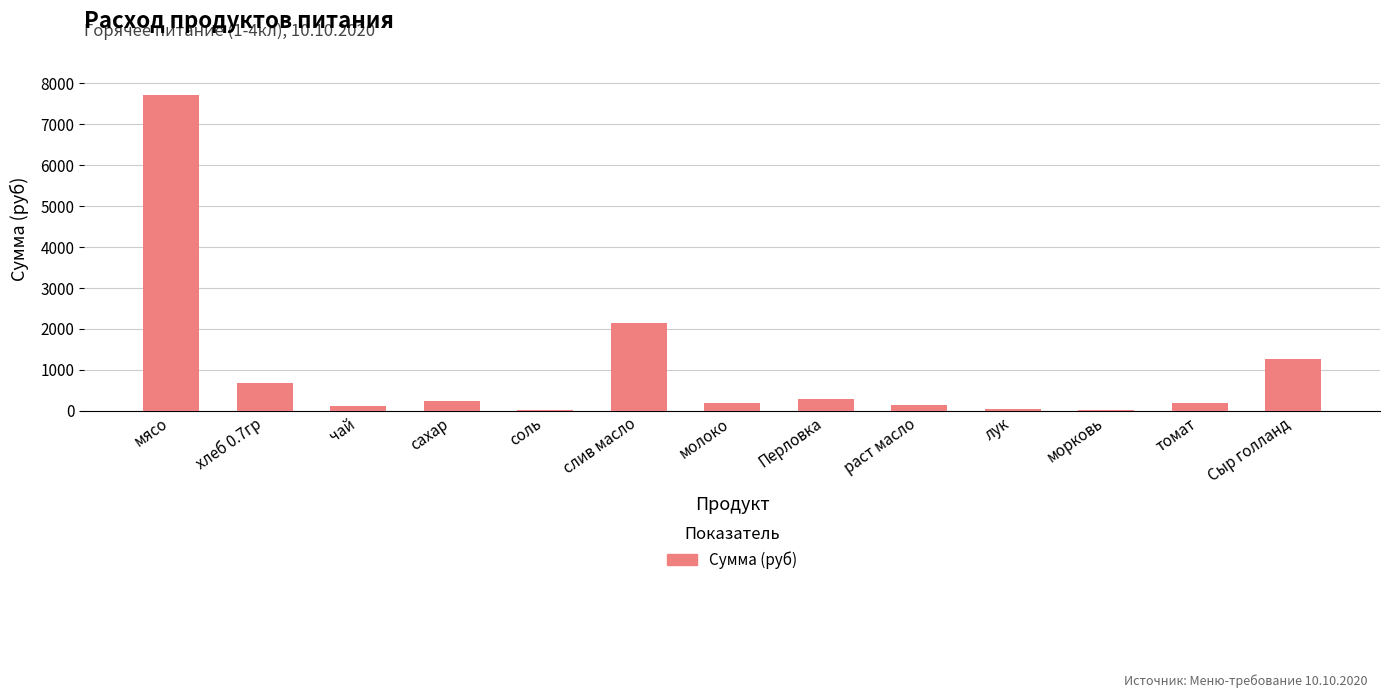

Where is the data nearest to the value 3864?

слив масло